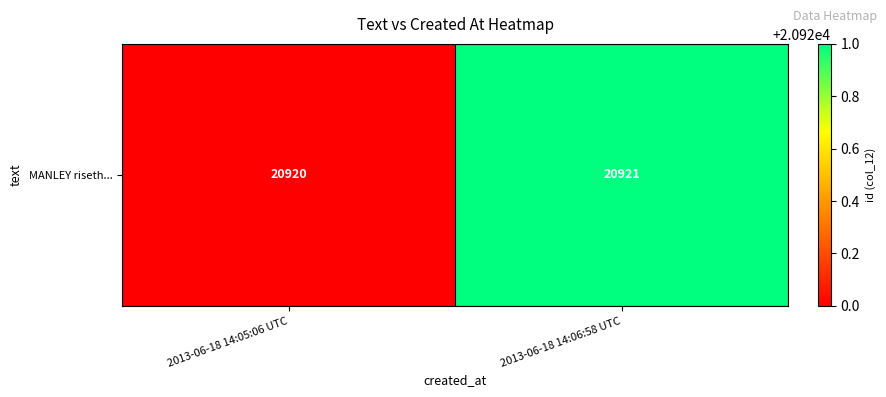

Reading left to right, extract all data points from this chart.

20920	20921